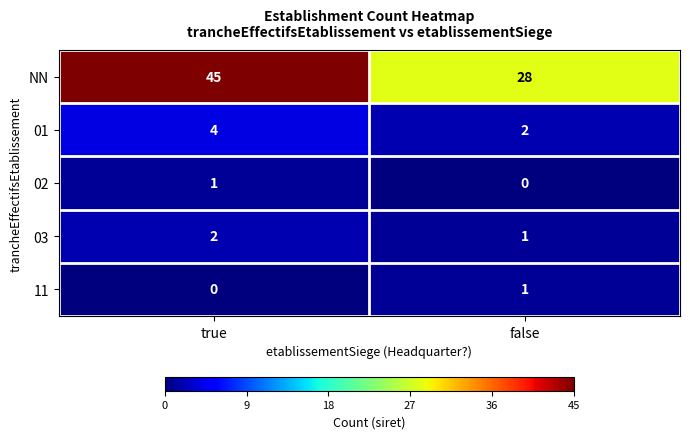

Which category has the highest value in the 01 series?

true